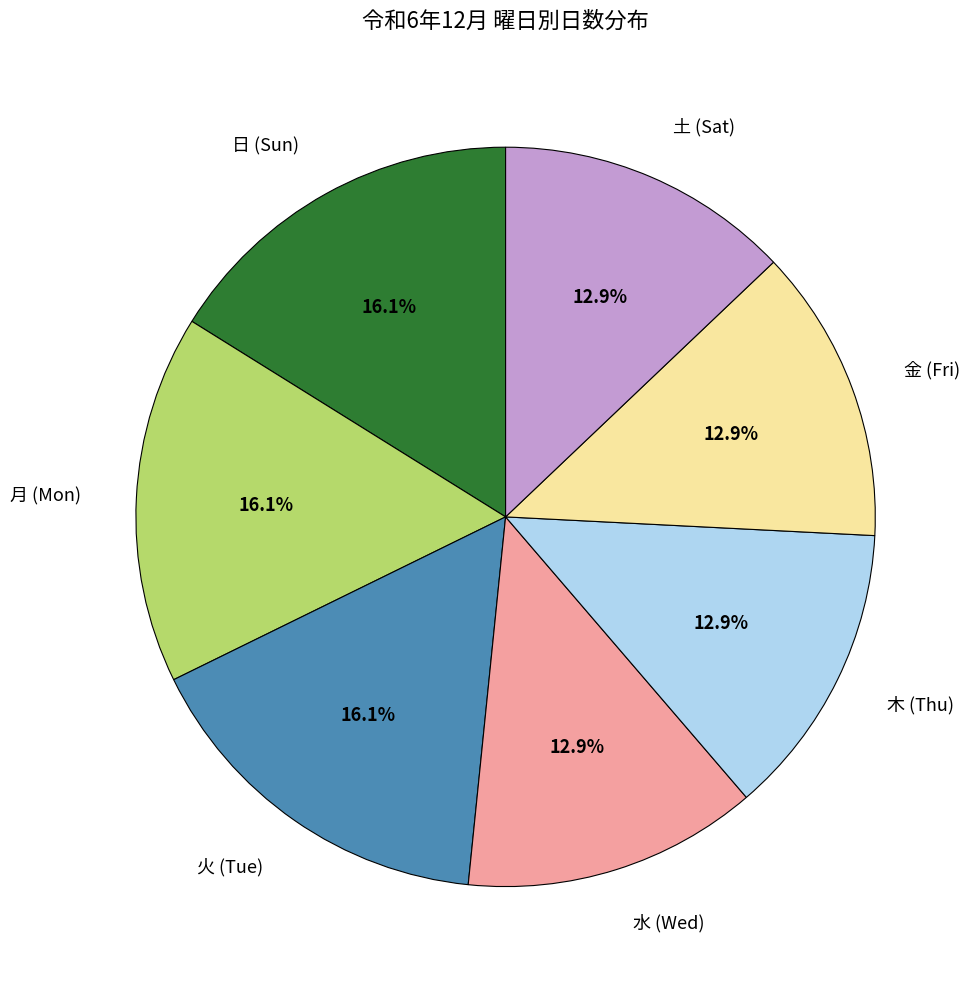

How much of the chart is everything except 月 (Mon)?

83.9%